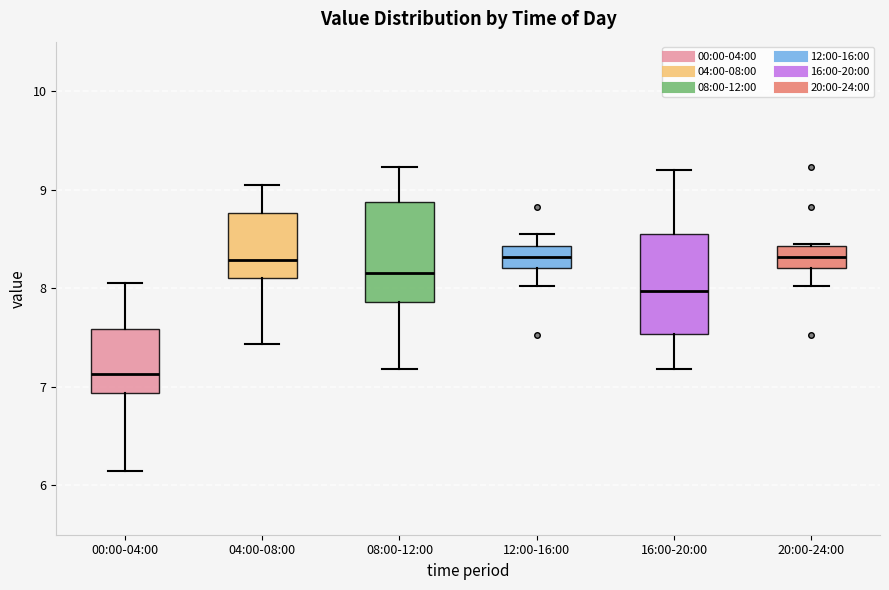

Reading left to right, read every box against the y-axis: the position of its median line, the range the box covers, and the ends of its whiskers. The values are not printed on the chart, so give them approximately, as read against the axis.

00:00-04:00: median 7.1, box 6.9 to 7.6, whiskers 6.2 to 8.1
04:00-08:00: median 8.3, box 8.1 to 8.8, whiskers 7.4 to 9.1
08:00-12:00: median 8.2, box 7.9 to 8.9, whiskers 7.2 to 9.2
12:00-16:00: median 8.3, box 8.2 to 8.4, whiskers 8.0 to 8.6
16:00-20:00: median 8.0, box 7.5 to 8.5, whiskers 7.2 to 9.2
20:00-24:00: median 8.3, box 8.2 to 8.4, whiskers 8.0 to 8.5